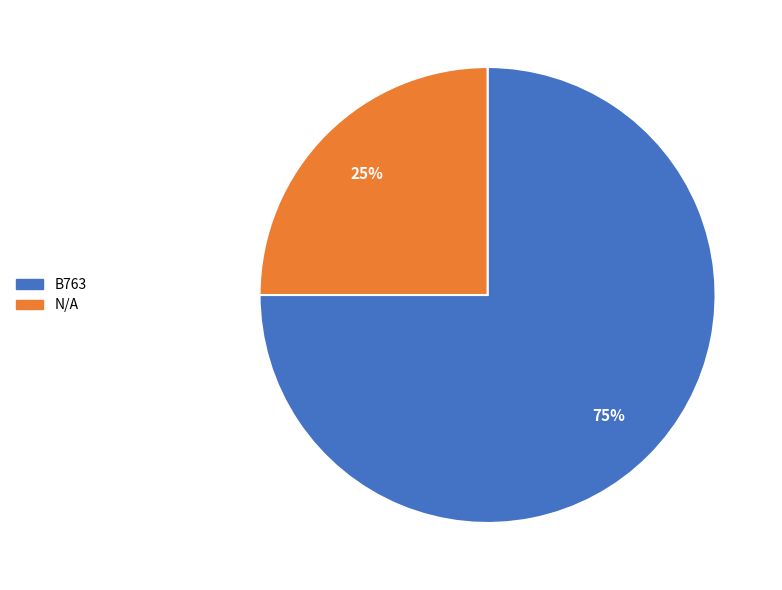

How many segments does this pie chart have?

2